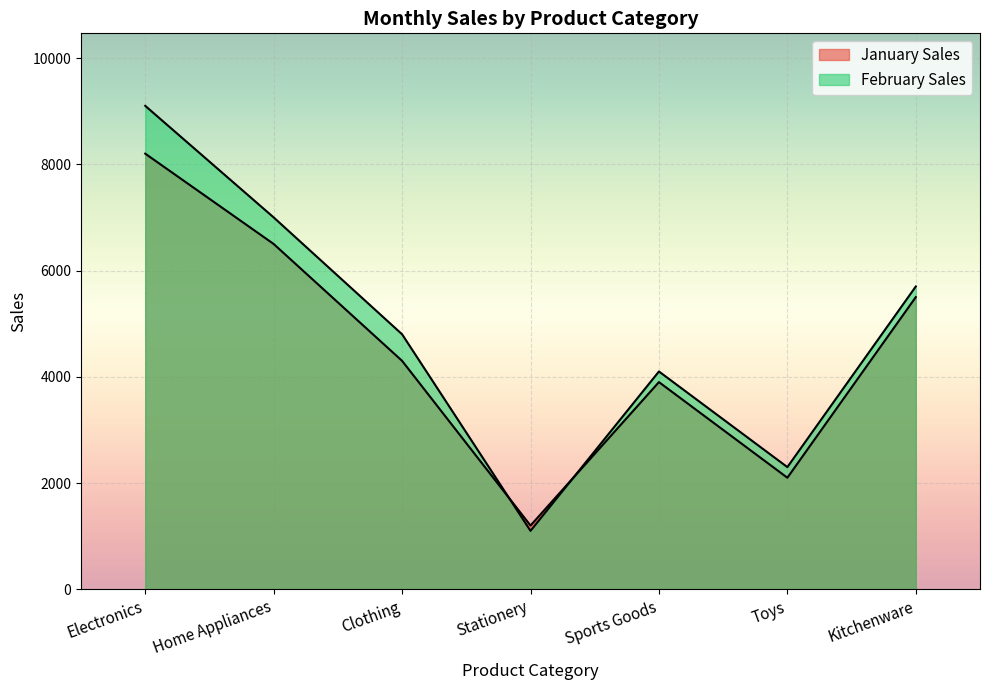

What is the label of the 2nd point from the right?

Toys